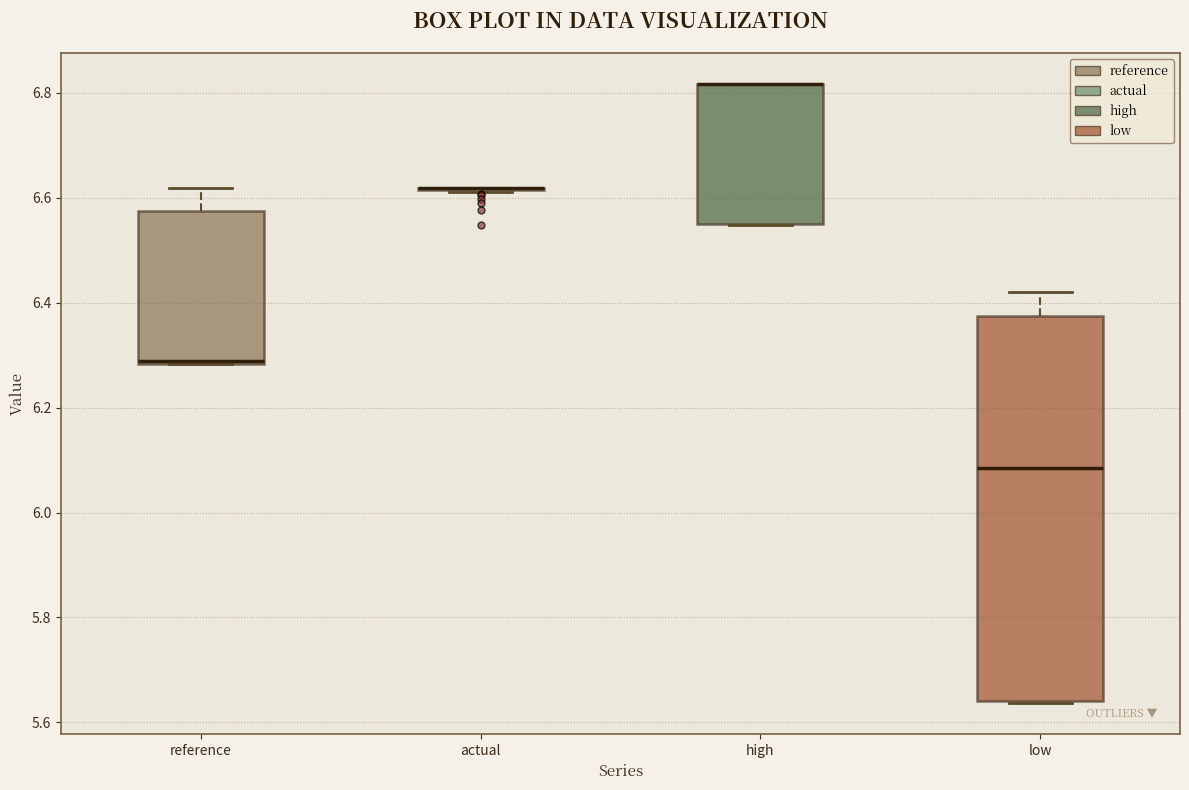

Where is the lower edge of the box for reference on the y-axis? The values are not printed on the chart, so give them approximately, as read against the axis.

6.28